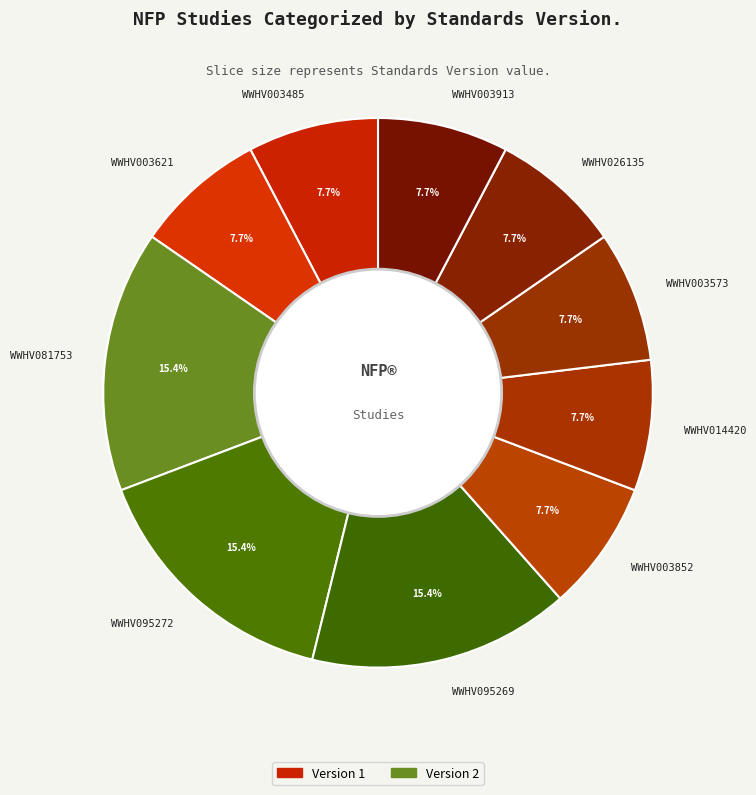

Approximately how many times larger is the value at WWHV014420 compared to WWHV095272?

0.5